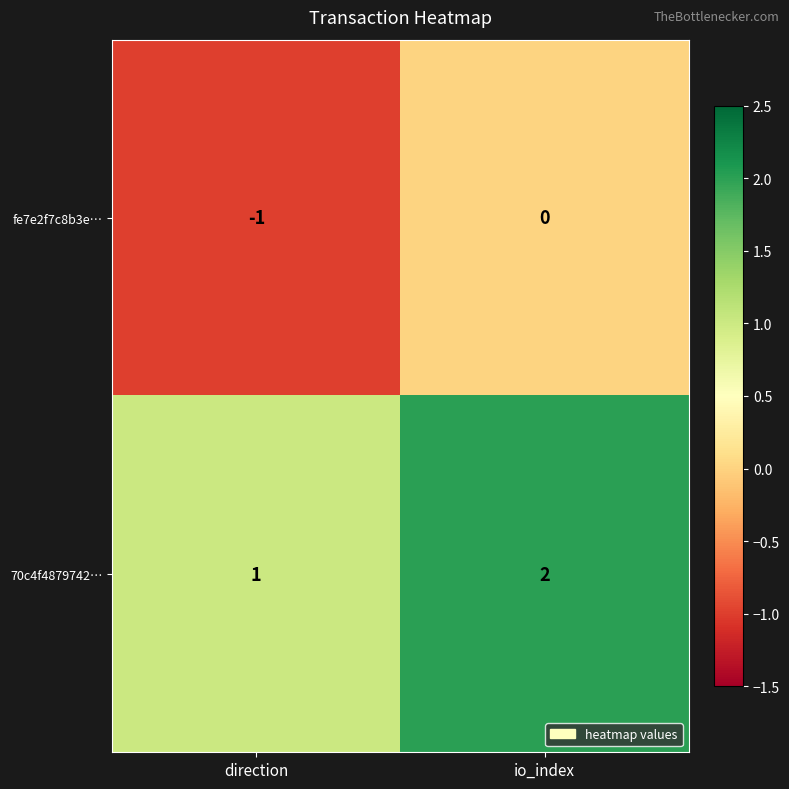

How many data points does each series have?

2